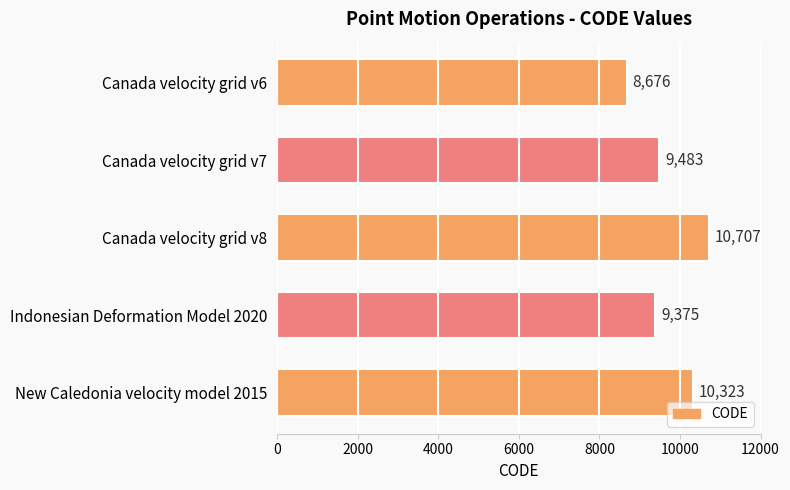

What is the maximum value shown in the chart?

10707